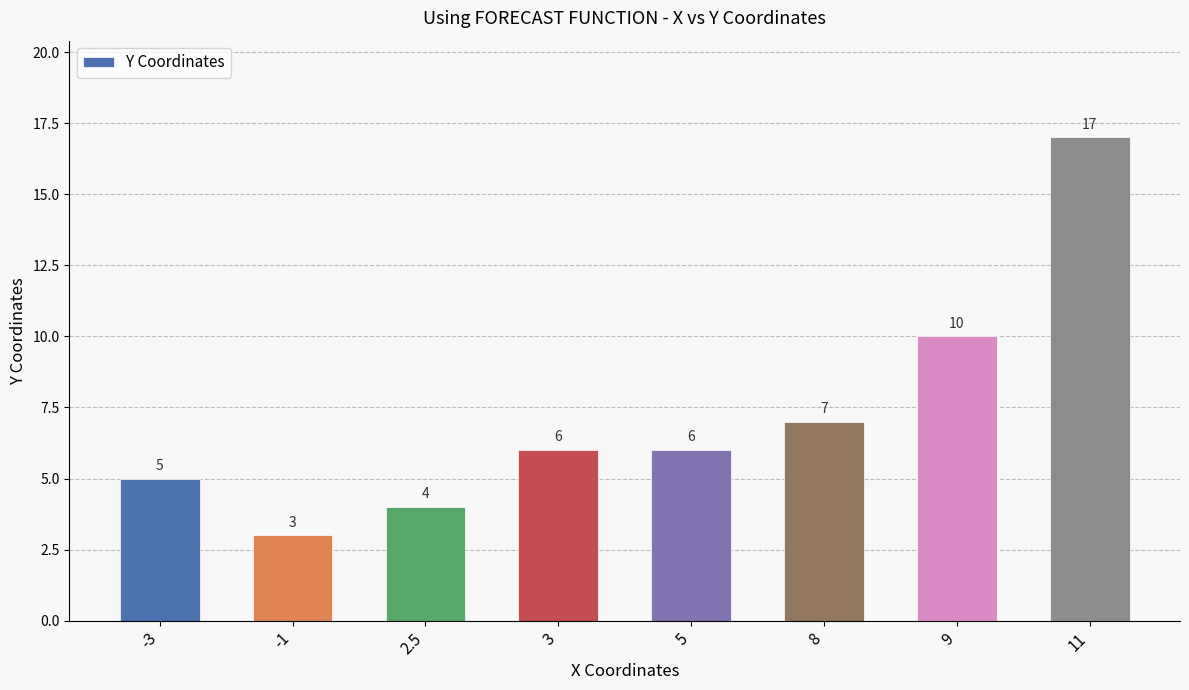

What is the smallest value displayed?

3